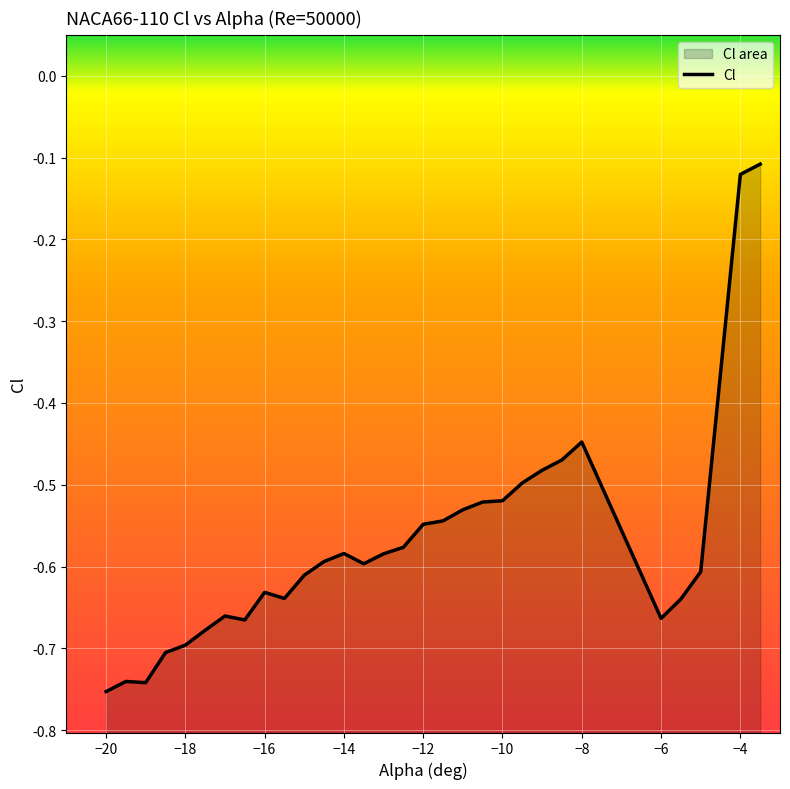

Count the number of categories in the chart.

30